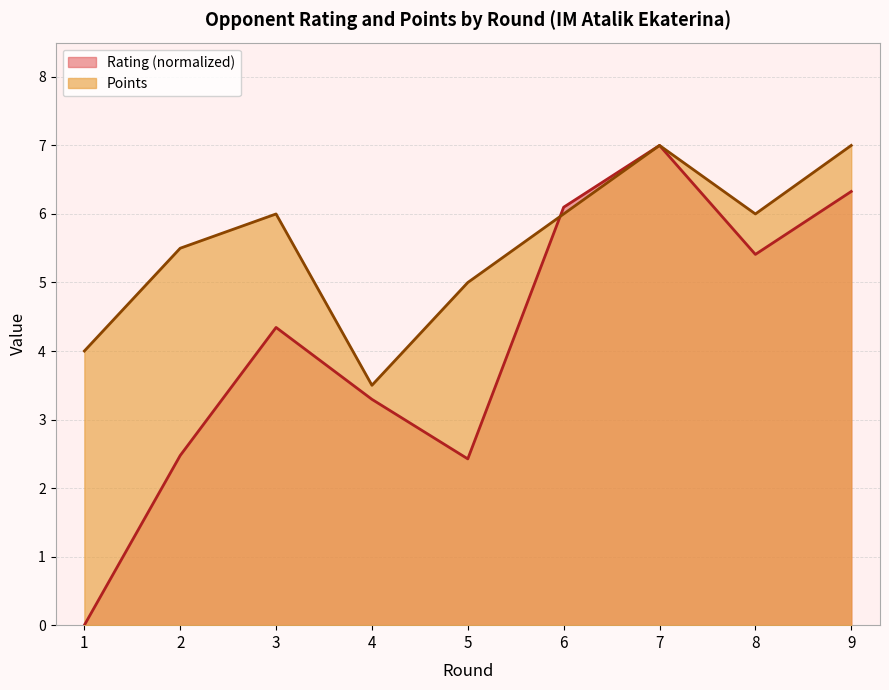

How many data points does each series have?

9